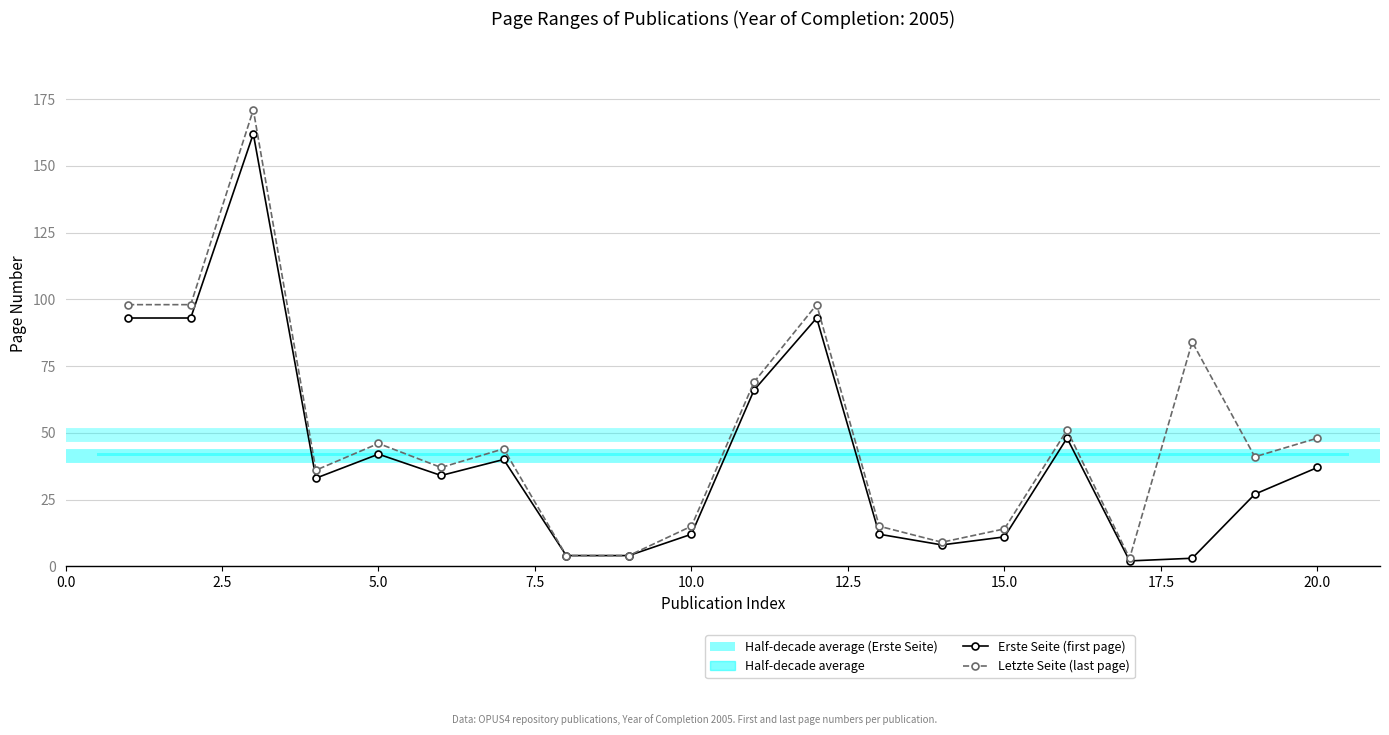

What is the sum of all Letzte Seite (last page) values?

985